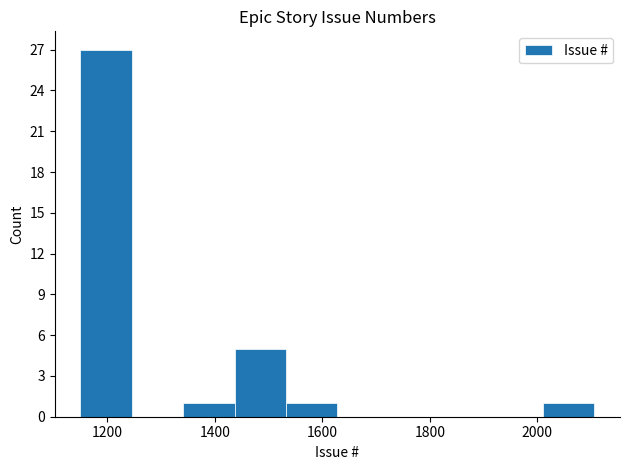

How tall is the bar that spans 1440 to 1540 on the x-axis? Neither the bar edges nor the heights are printed on the chart, so give them approximately, as read against the axes.

5